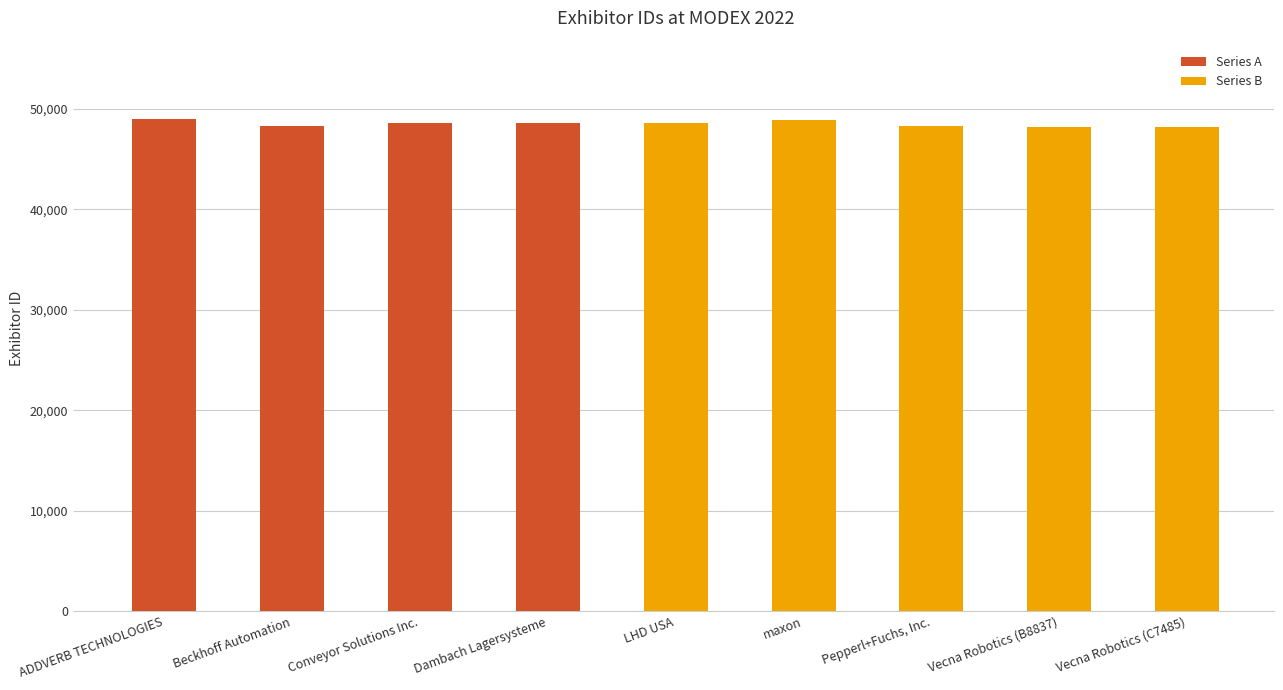

The chart shows a value of 79569 at ADDVERB TECHNOLOGIES. True or false?

False